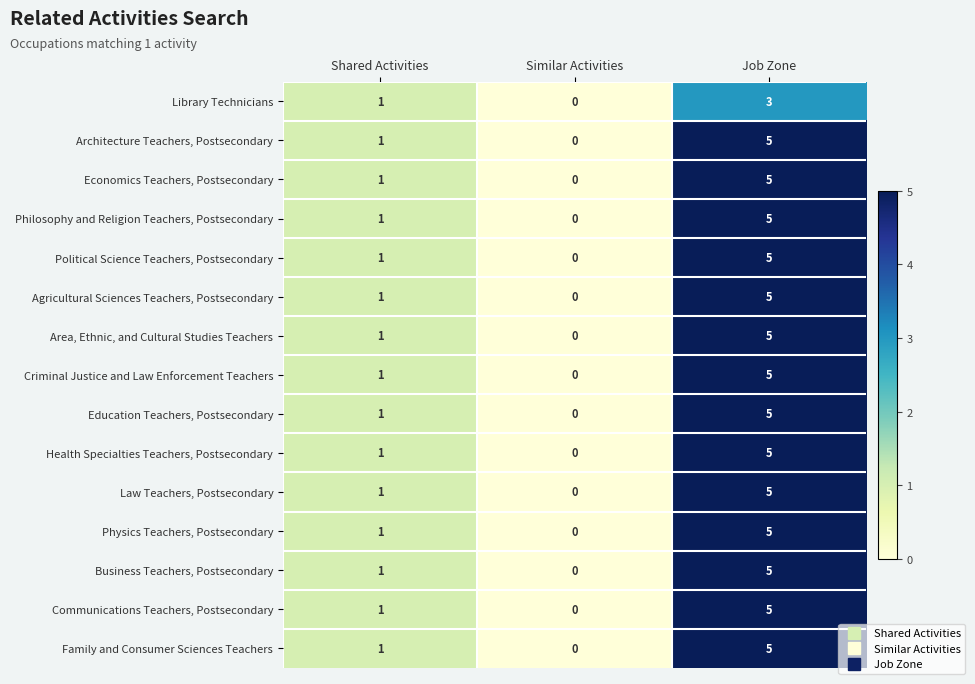

What is the sum of all Communications Teachers, Postsecondary values?

6